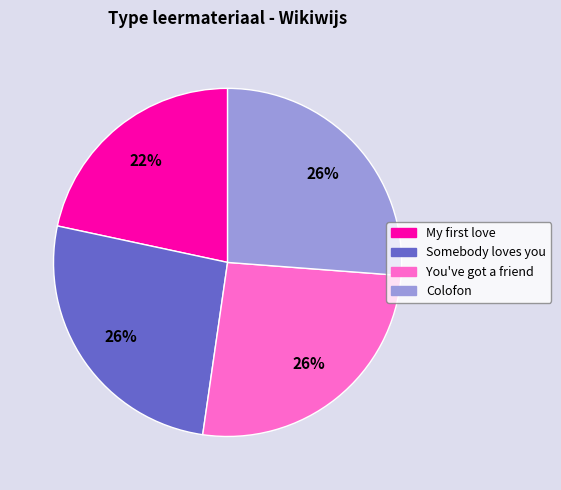

What percentage is the Somebody loves you slice, to the nearest percent?

26%